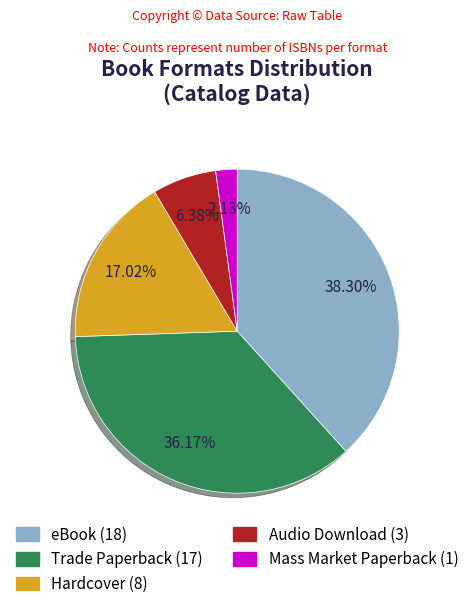

To the nearest percent, what is the combined percentage of eBook and Mass Market Paperback?

40%